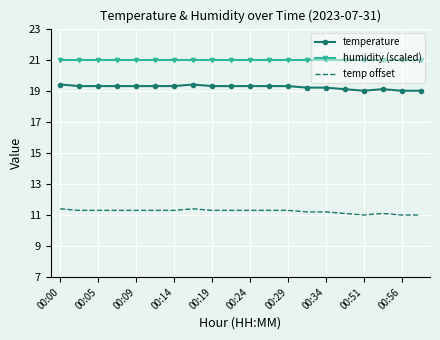

What is the maximum value for temperature?

19.4